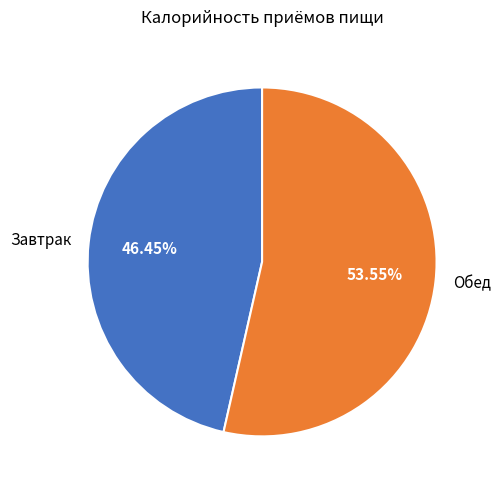

Does any single category account for the majority?

Yes